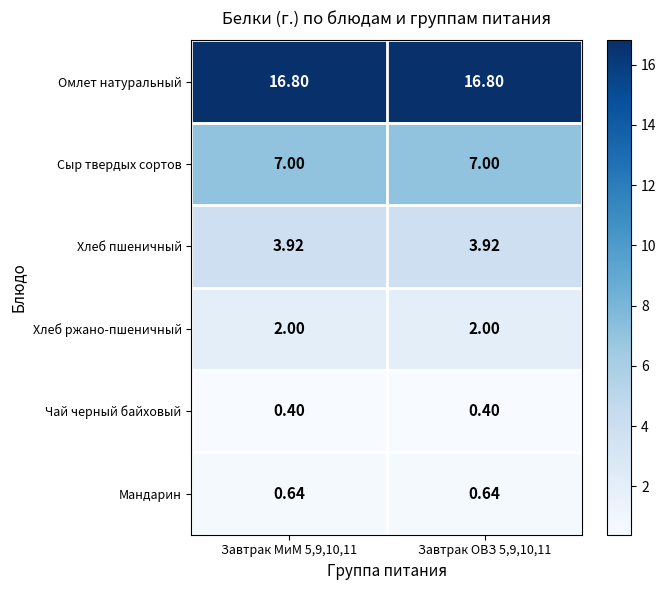

Is the value of Мандарин at Завтрак МиМ 5,9,10,11 greater than the value of Сыр твердых сортов at Завтрак ОВЗ 5,9,10,11?

No